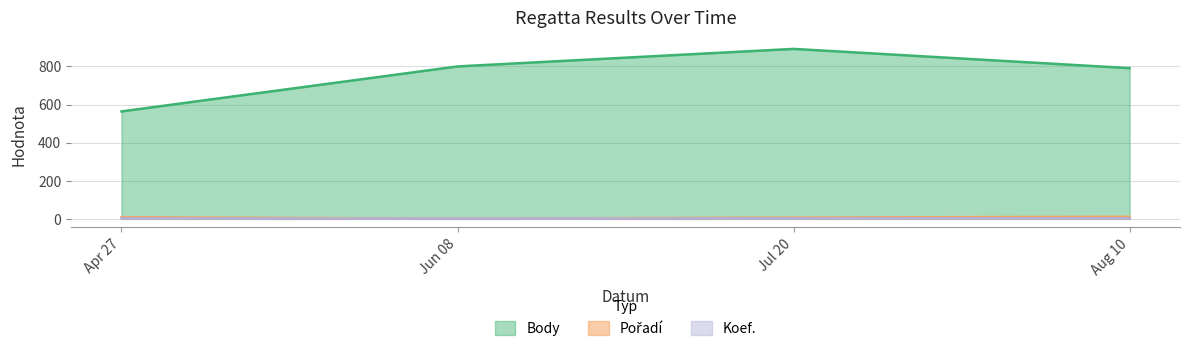

At which category does Body reach its first local peak?

Jul 20